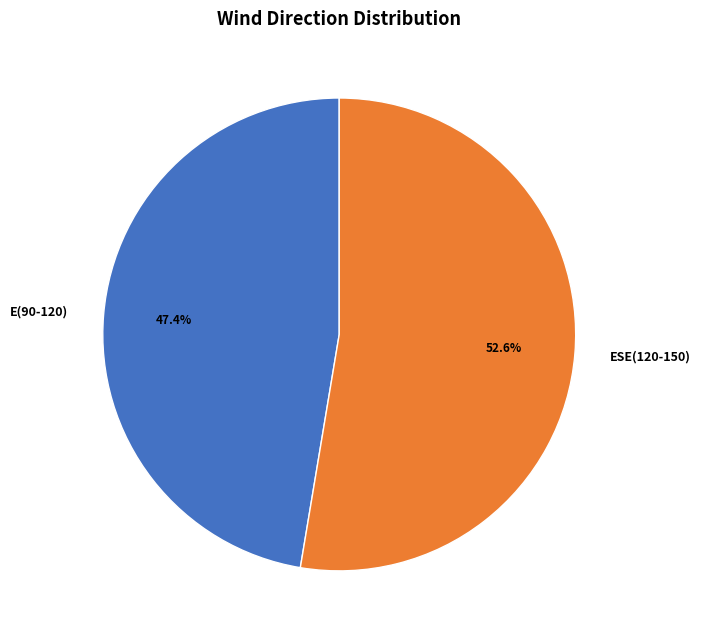

Is ESE(120-150) the majority of the pie?

Yes